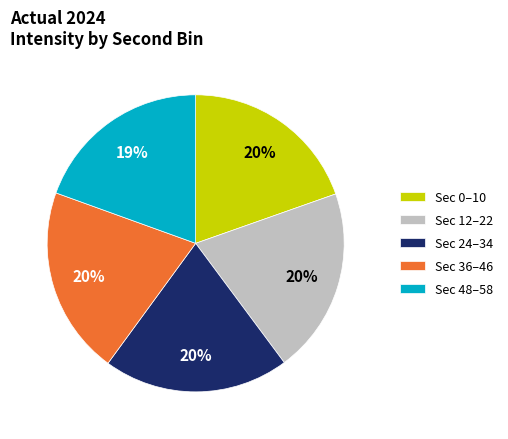

Count the number of slices in the pie.

5